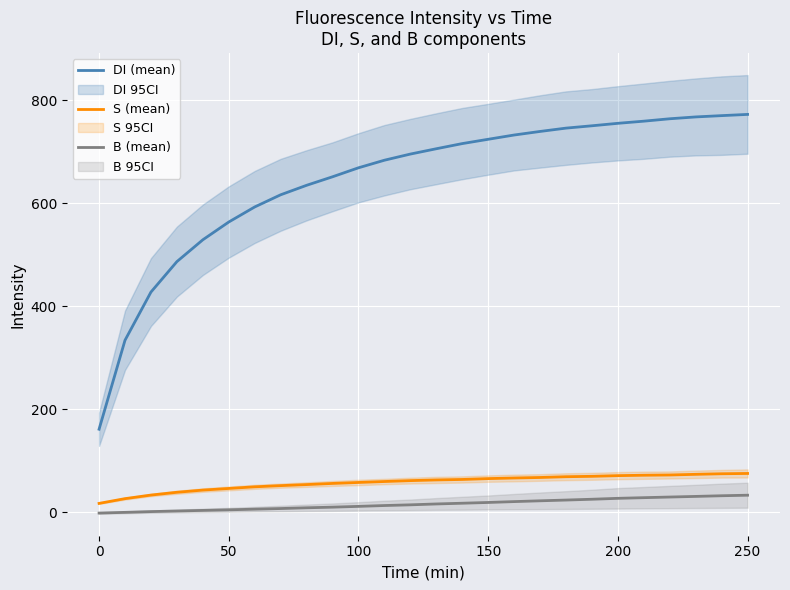

The S (mean) series shows 74.9 at 250. True or false?

True